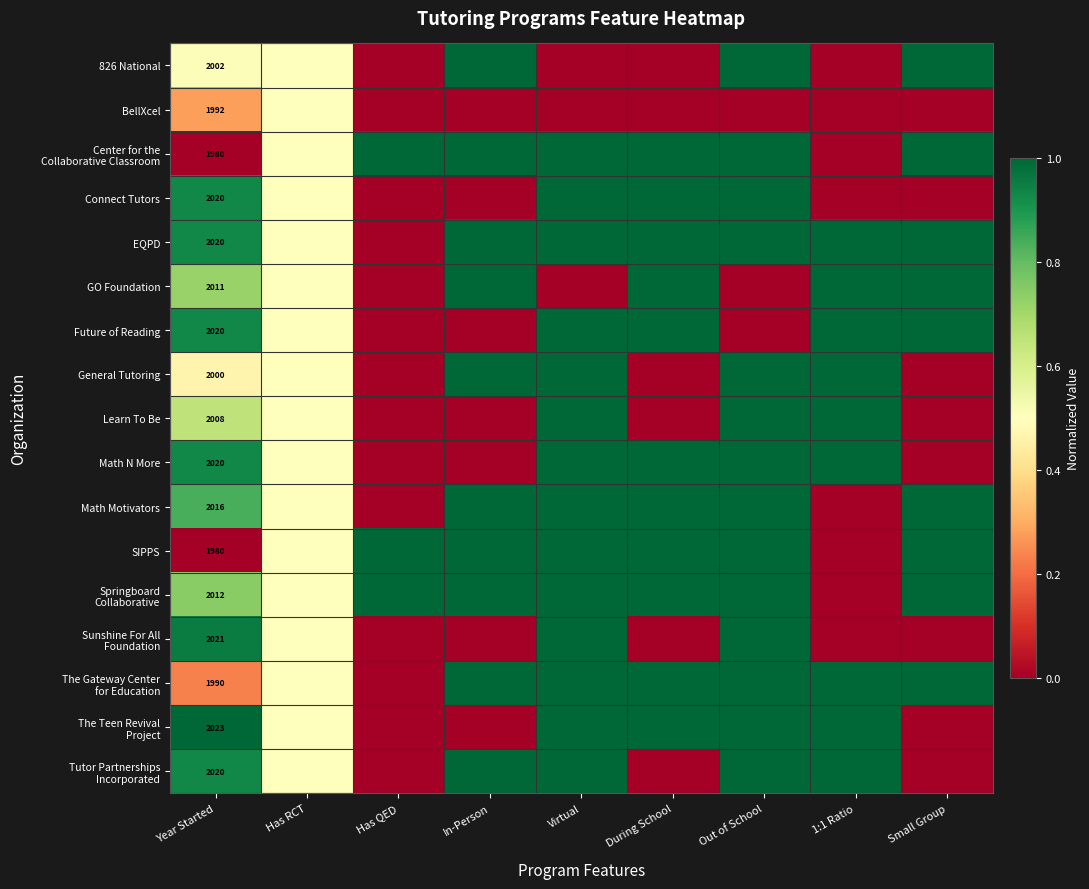

The value of Learn To Be at Year Started is 3405.8. True or false?

False